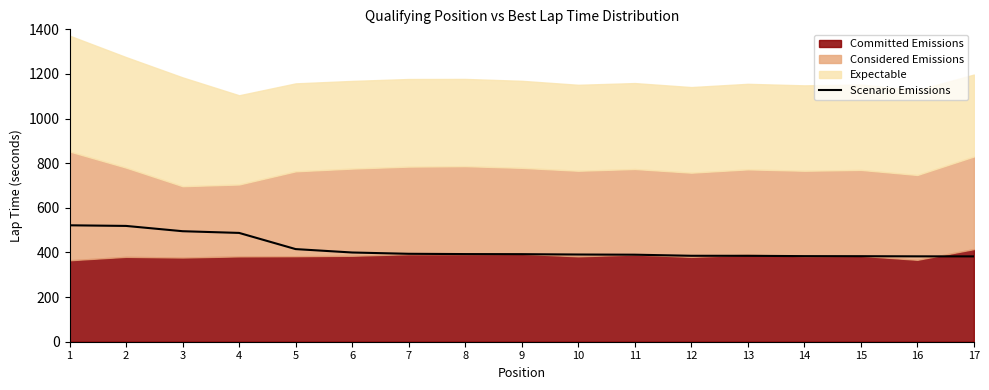

Is it true that the value at 12 is 385.2?

True